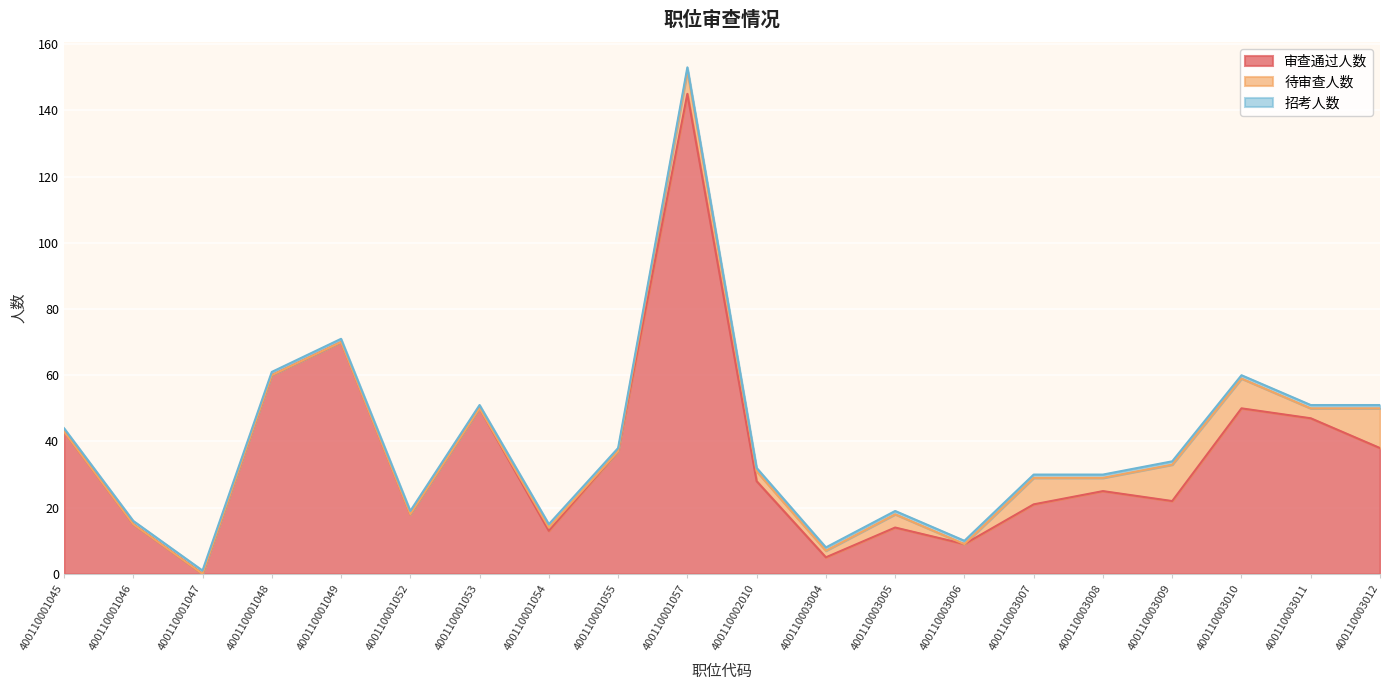

True or false: 审查通过人数 and 待审查人数 intersect in this chart.

False